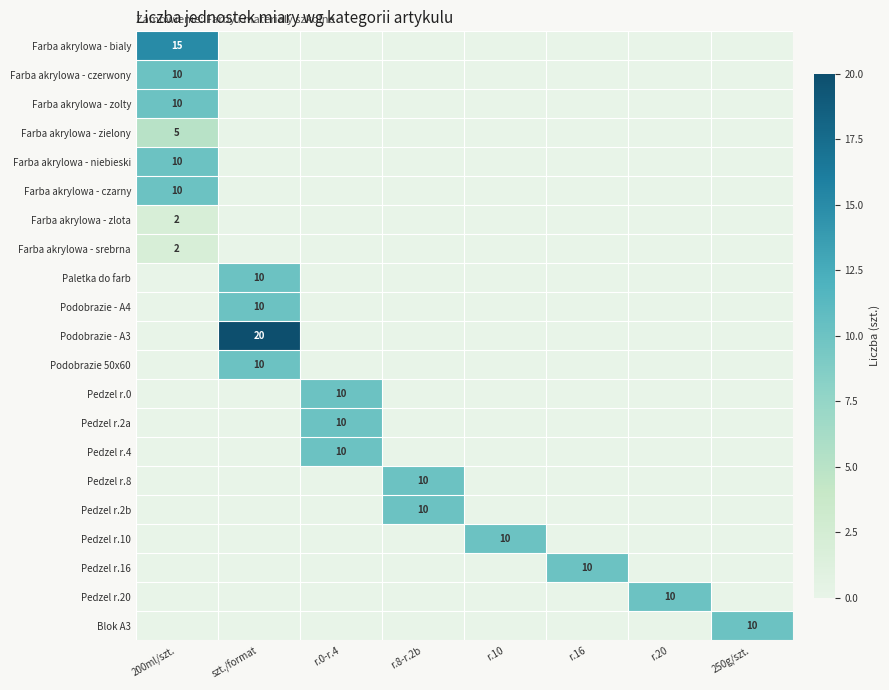

True or false: Pedzel r.16 has a value of 10 at r.16.

True